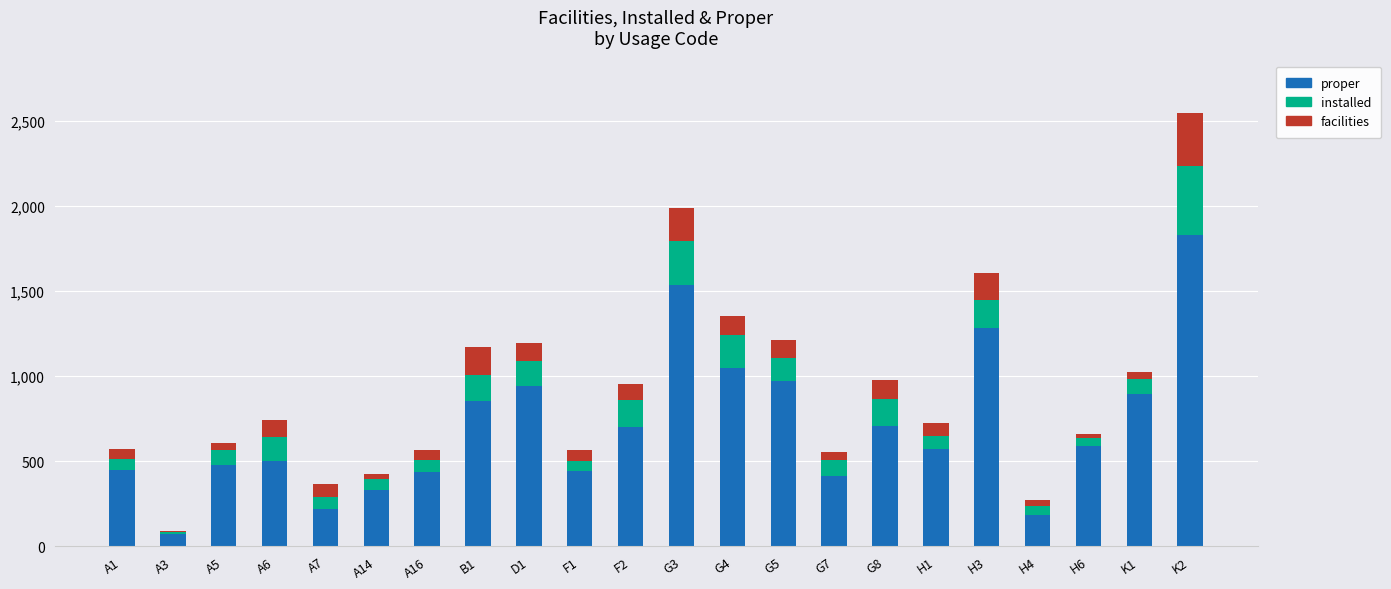

What is the difference between the maximum and second lowest values in the proper series?

1647